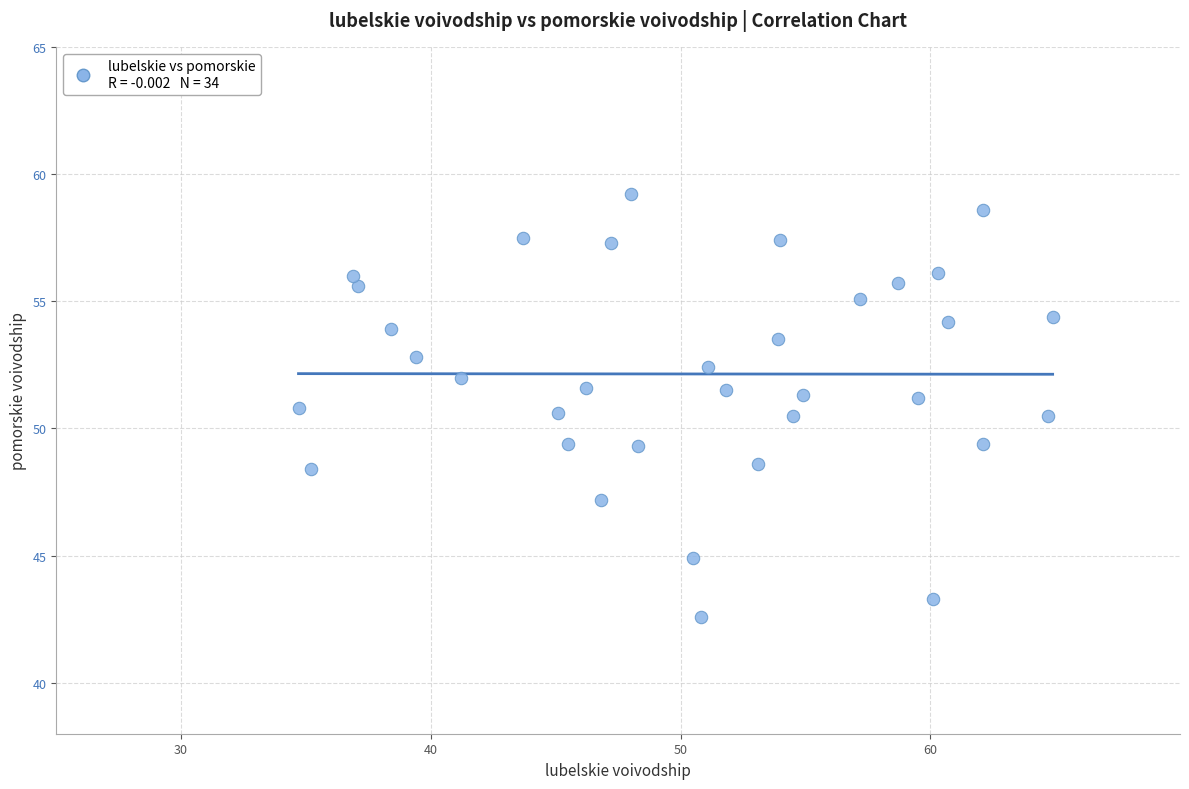

What is the range of X values (max minus min)?

30.2